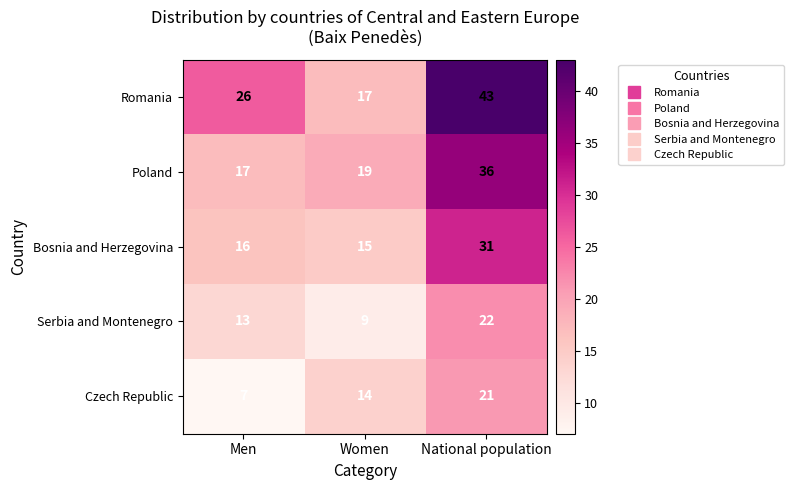

The value of Poland at Women is 19. True or false?

True